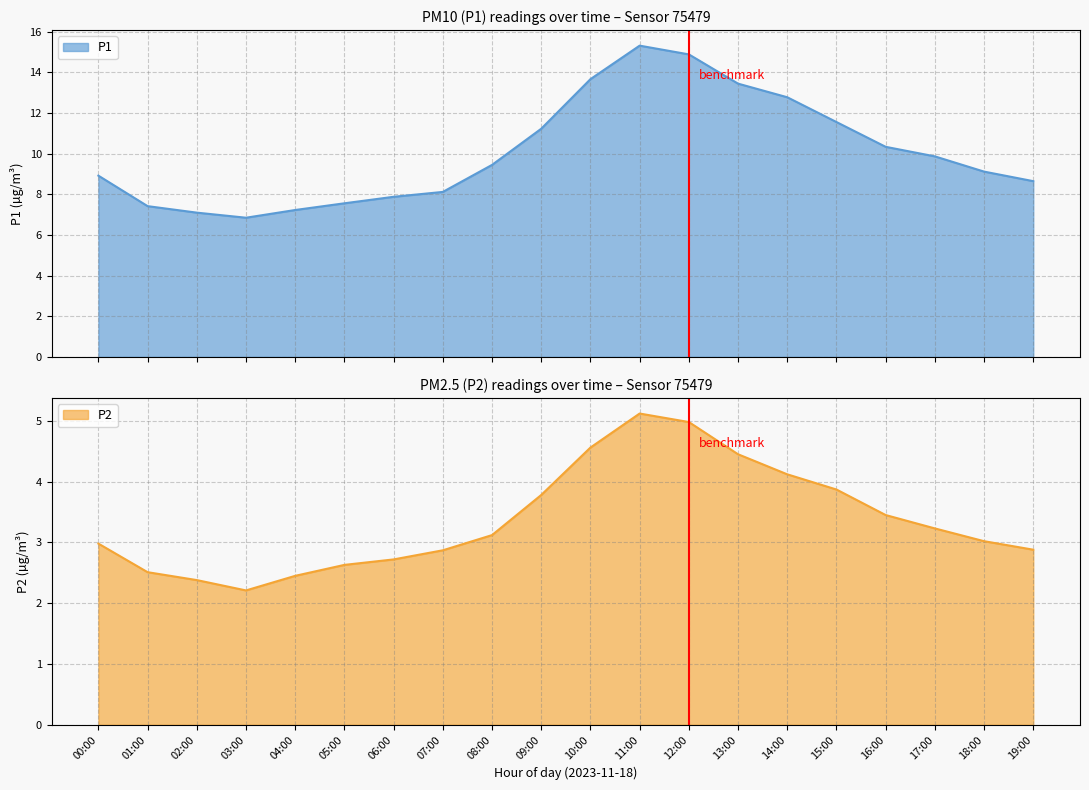

What is the difference between the maximum and minimum values in the P2 series?

2.9